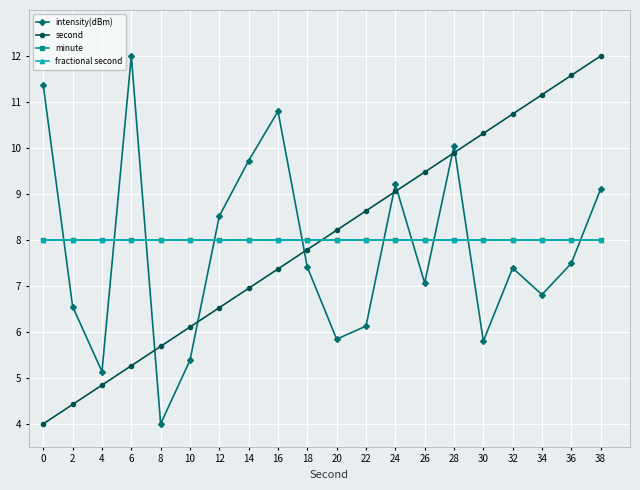

Which category has the highest value in the intensity(dBm) series?

6